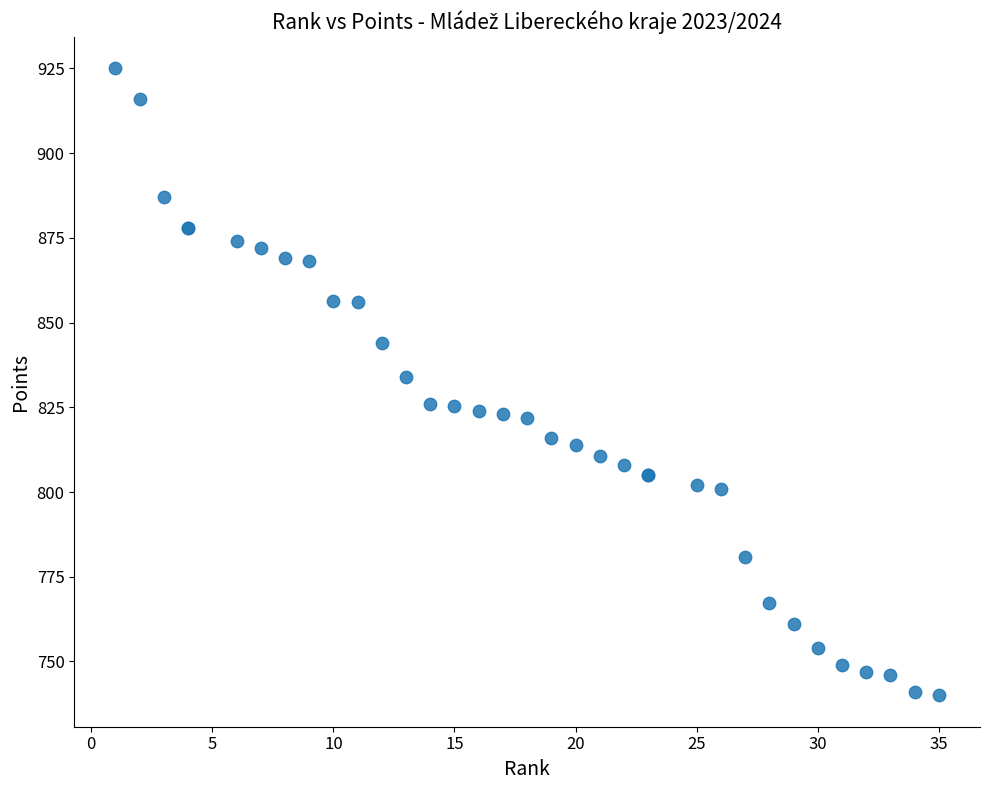

What Y value in the scatter plot is closest to 832?

834.1